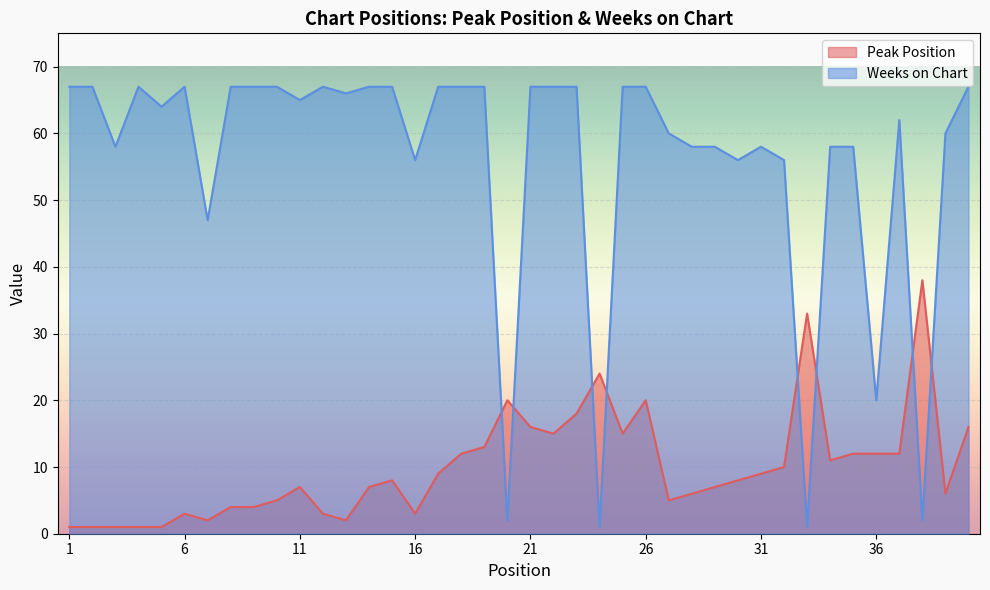

Between 14 and 36, which series saw the biggest shift?

Weeks on Chart